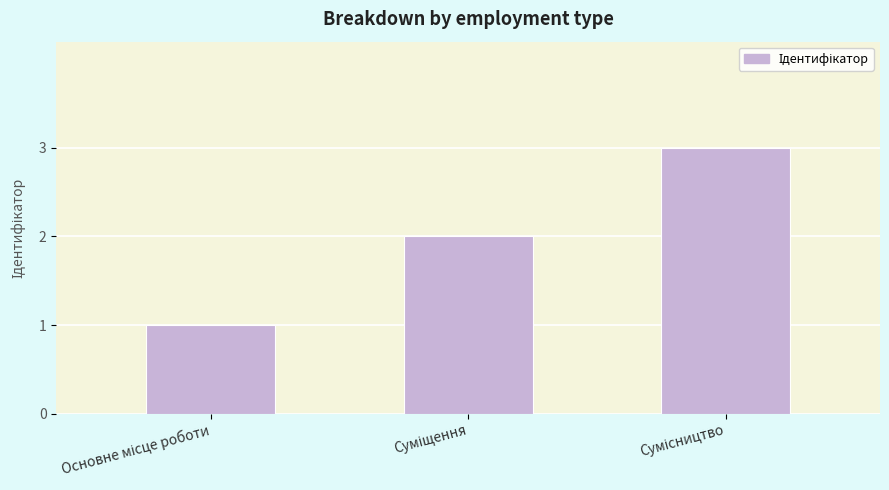

How many data points are less than 2?

1